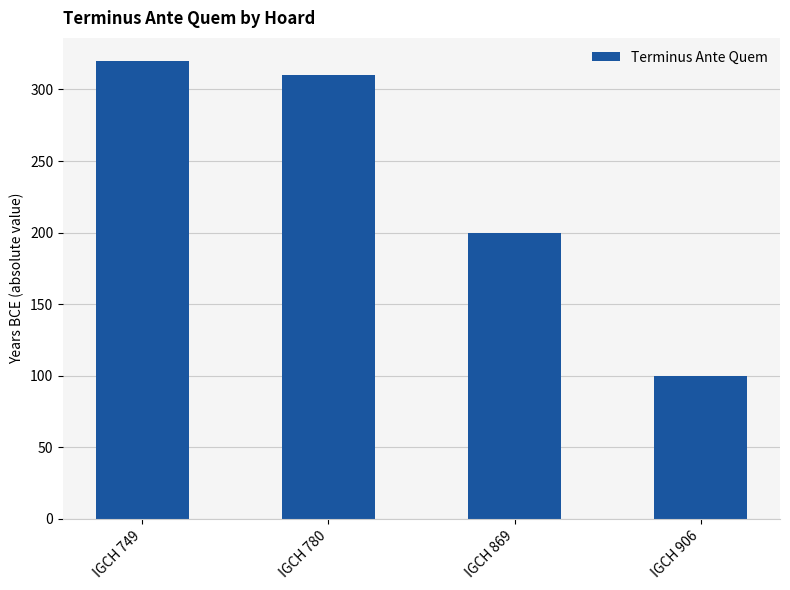

Is it true that the value at IGCH 780 is 310?

True